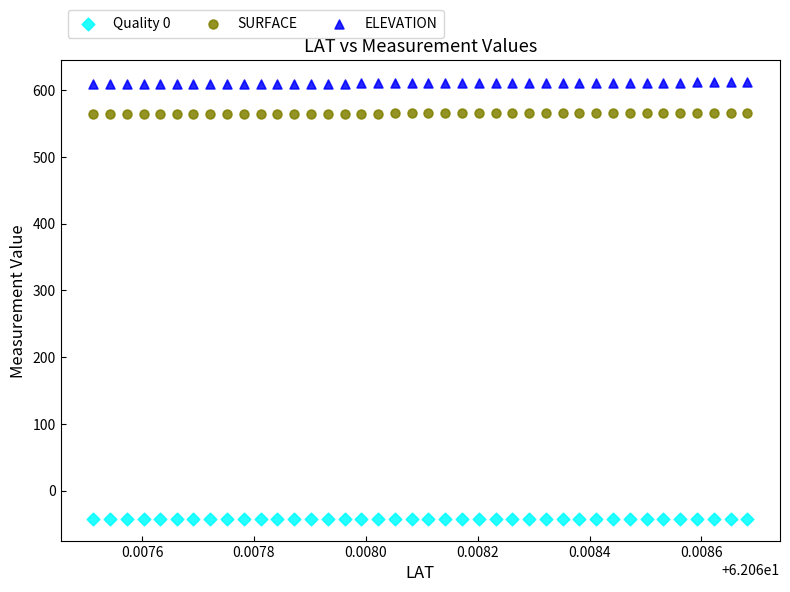

Across all data points, what is the range of Y values (max minus min)?

654.1